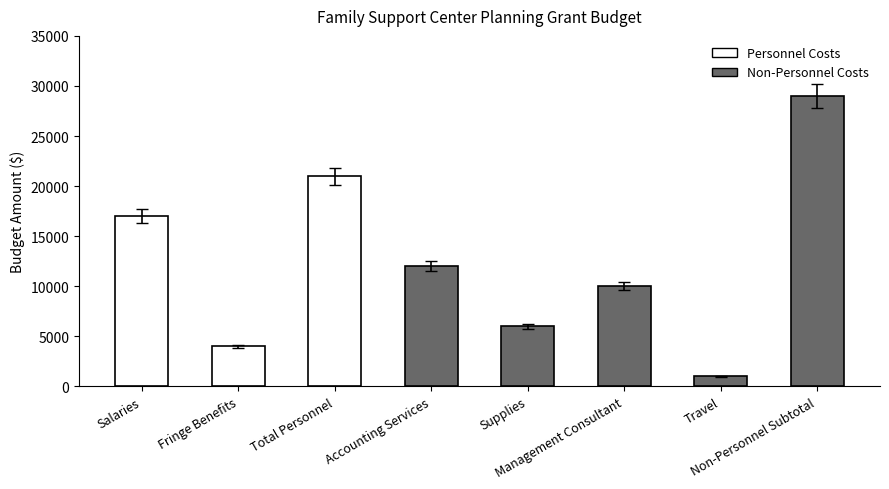

Rank the categories by value from lowest to highest.

Travel, Fringe Benefits, Supplies, Management Consultant, Accounting Services, Salaries, Total Personnel, Non-Personnel Subtotal